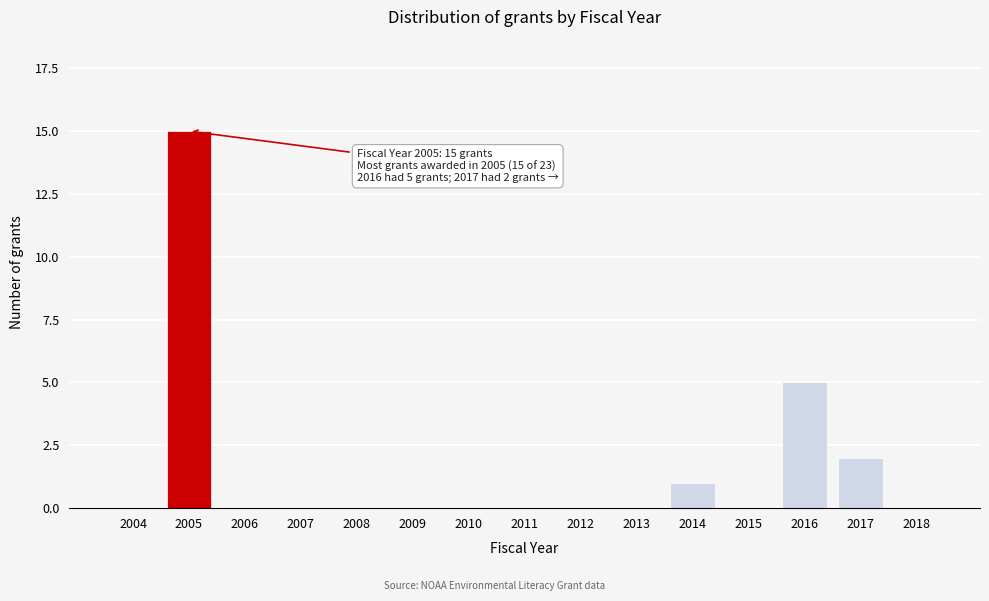

Reading right to left, transcribe all the data shown in this chart.

2018=0	2017=2	2016=5	2015=0	2014=1	2013=0	2012=0	2011=0	2010=0	2009=0	2008=0	2007=0	2006=0	2005=15	2004=0